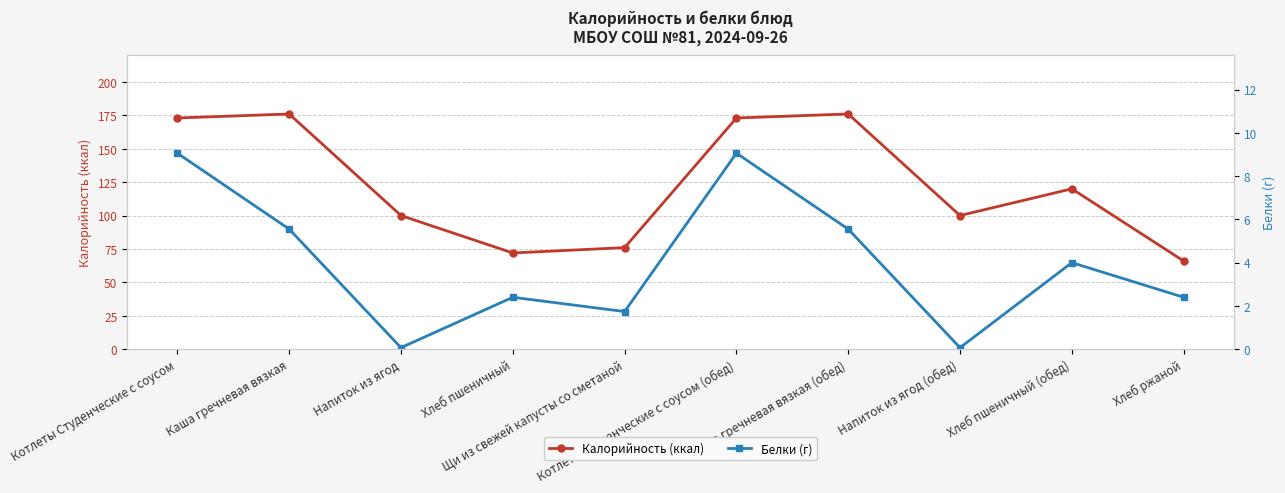

What position from the left is Хлеб пшеничный?

4